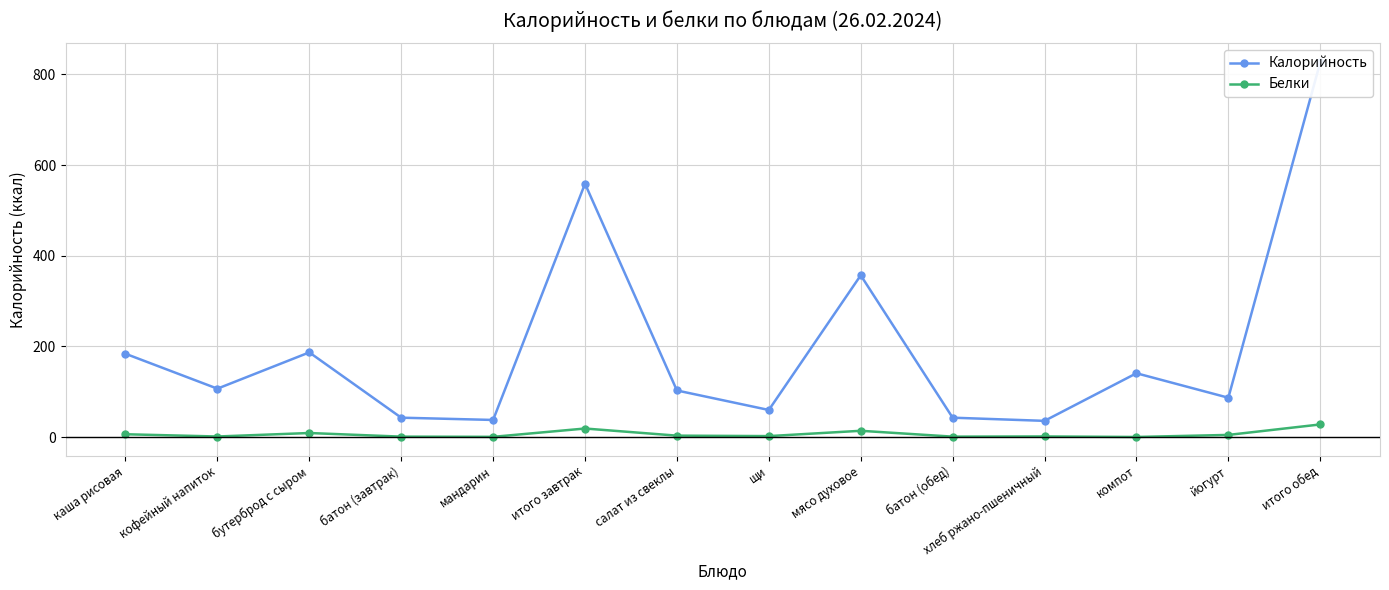

Which has a higher value, итого завтрак or итого обед?

итого обед